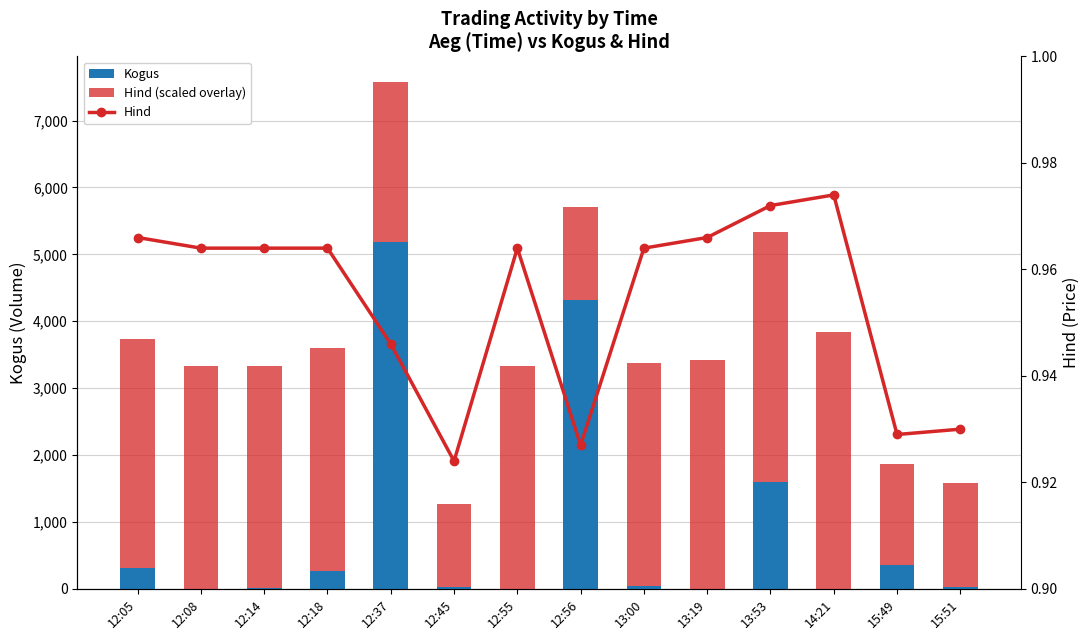

Count the number of categories in the chart.

14